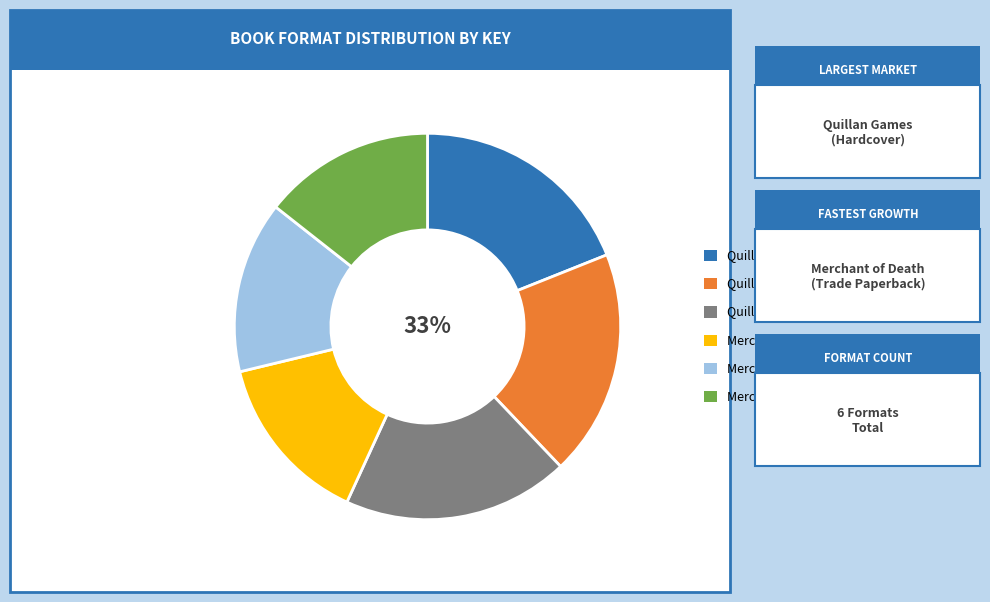

To the nearest percent, what is the combined percentage of Merchant of Death (Hardcover) and Quillan Games (Hardcover)?

33%